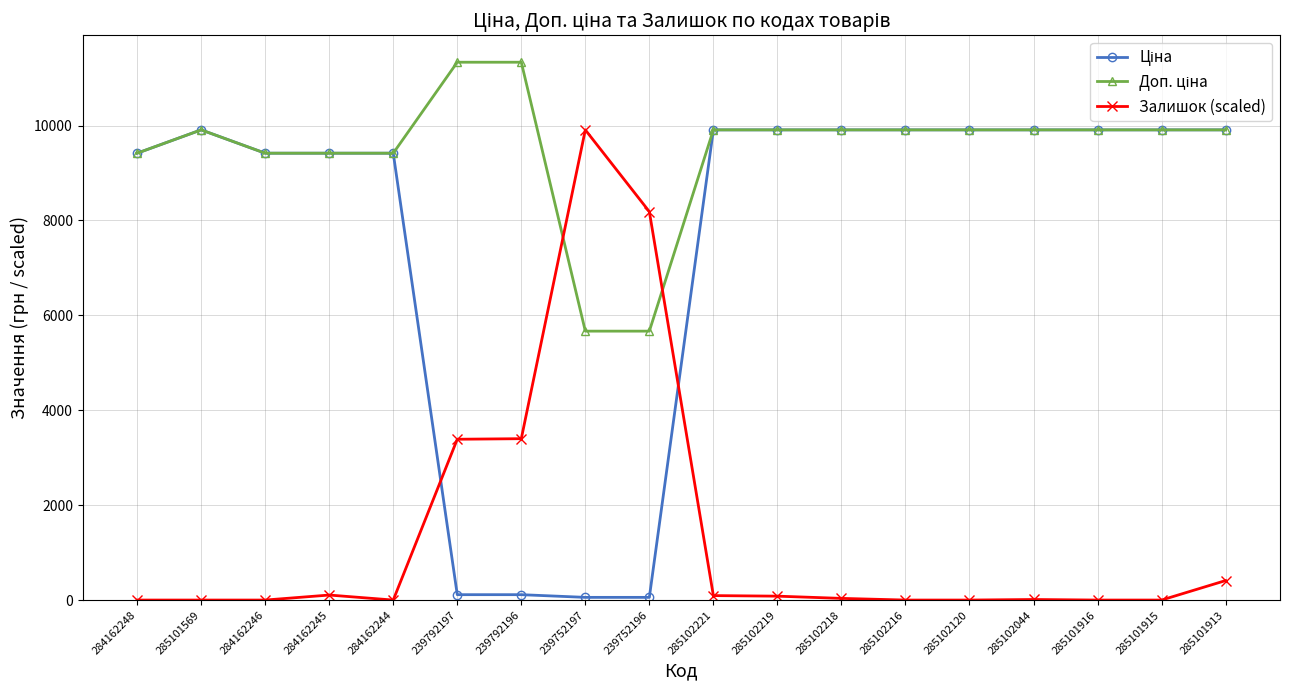

True or false: Залишок (scaled) has a value of 3400.5 at 239792196.

True